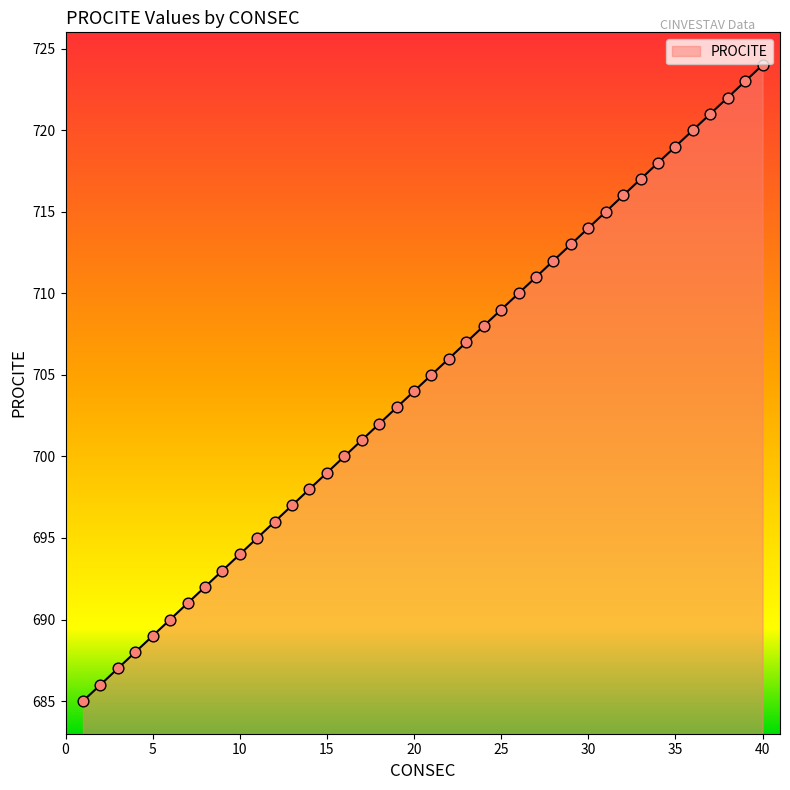

What is the difference between the maximum and minimum values?

39